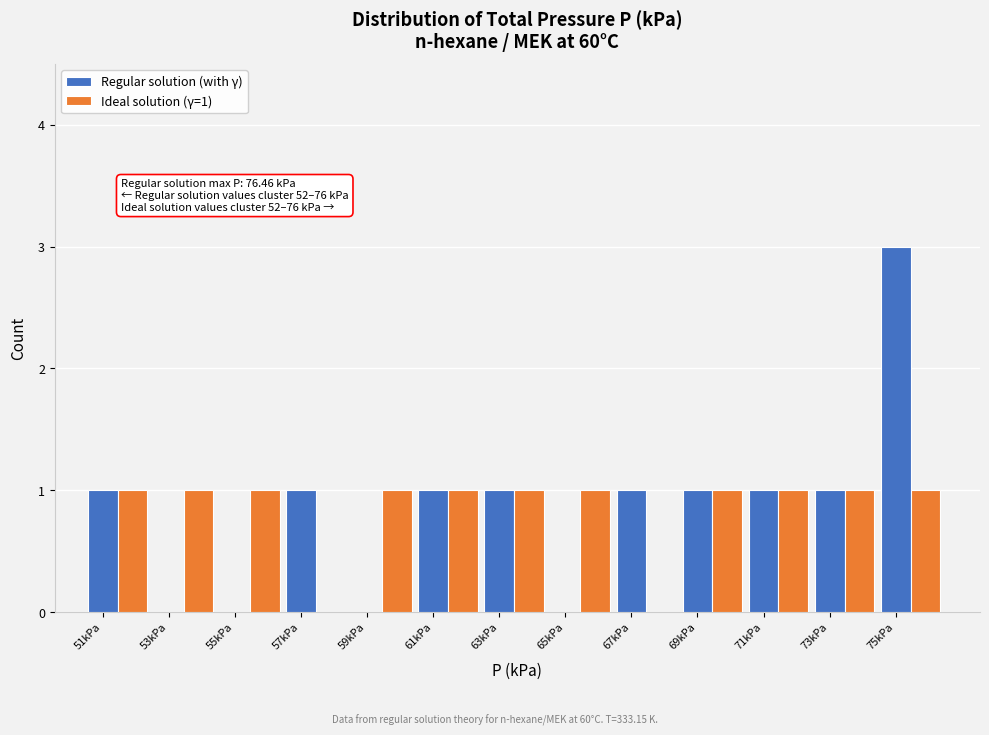

True or false: Regular solution (with γ) has a value of 2 at 51kPa.

False